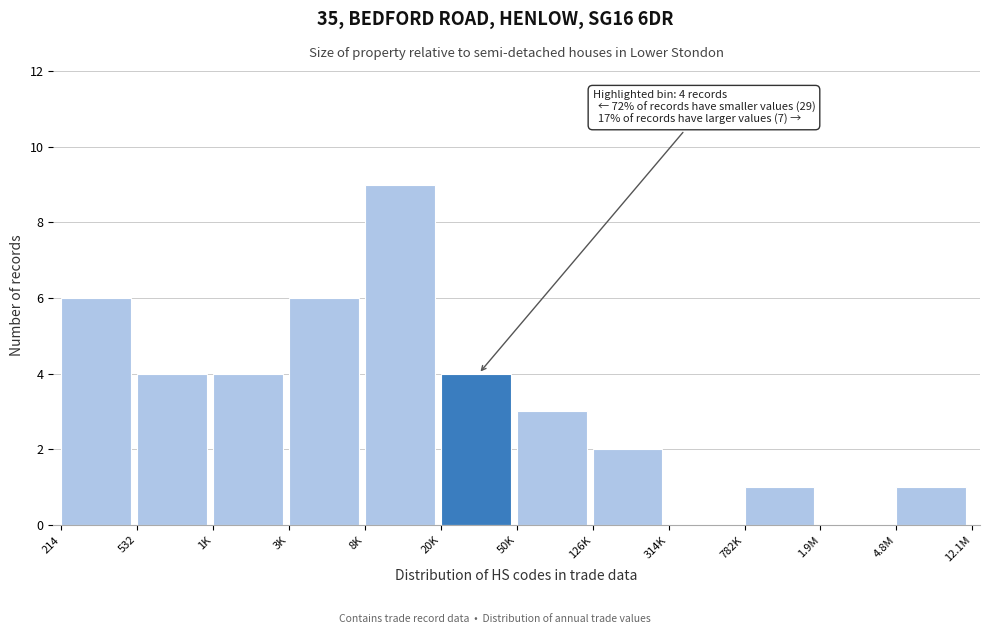

Reading left to right, extract all data points from this chart.

214=6	532=4	1K=4	3K=6	8K=9	20K=4	50K=3	126K=2	314K=0	782K=1	1.9M=0	4.8M=1